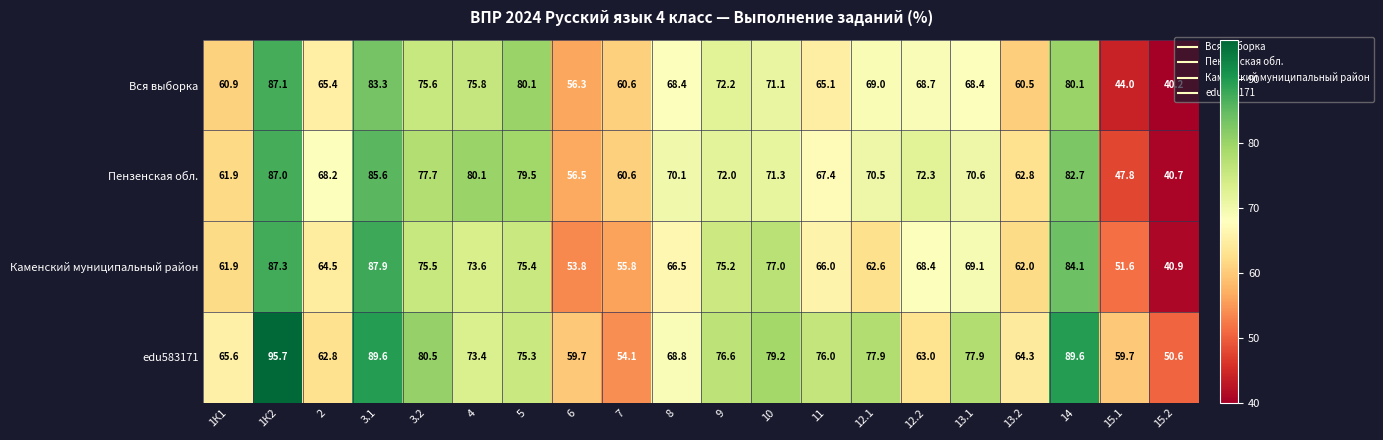

What is the lowest value of the edu583171 series?

50.6